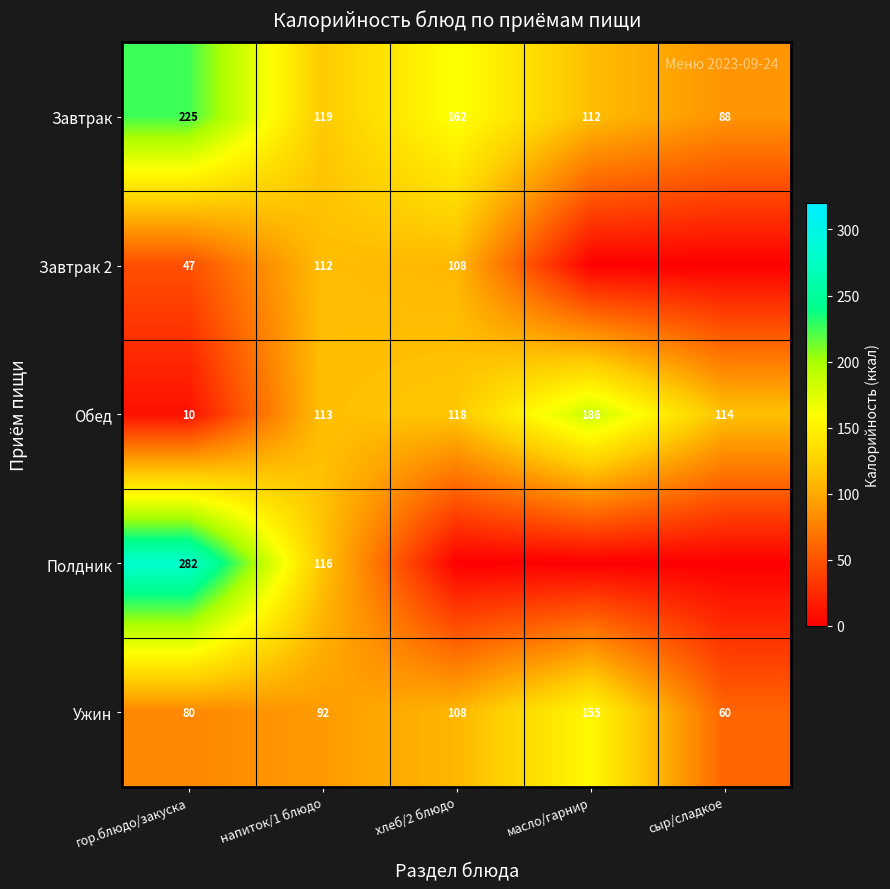

Count the Ужин values in the range 80 to 108.

3